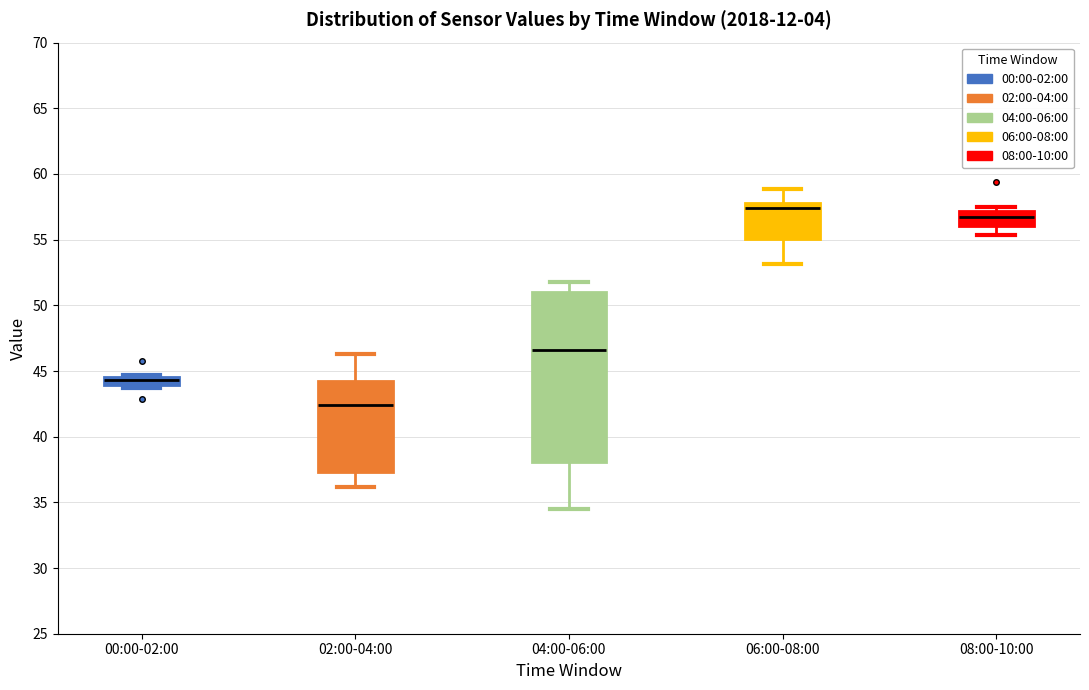

Which box is the tallest, from its lower edge to its upper edge?

04:00-06:00